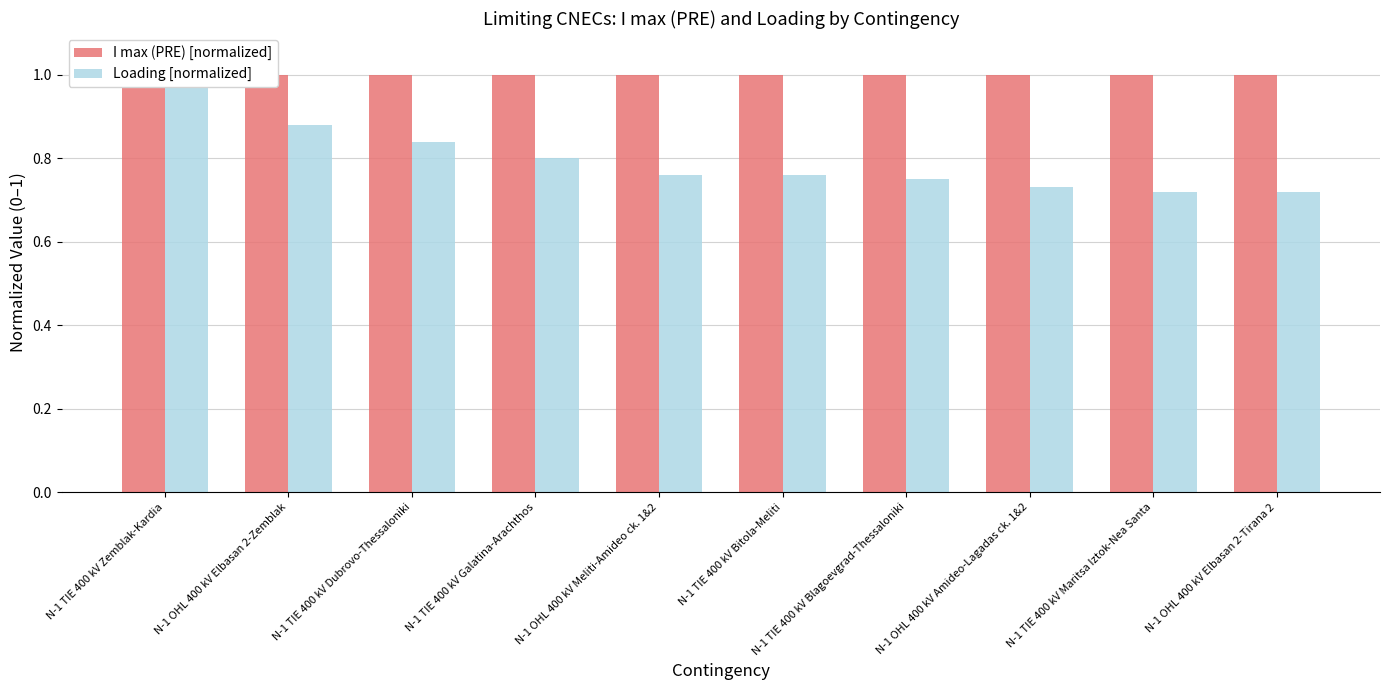

Which series has the largest range (max minus min)?

Loading [normalized]